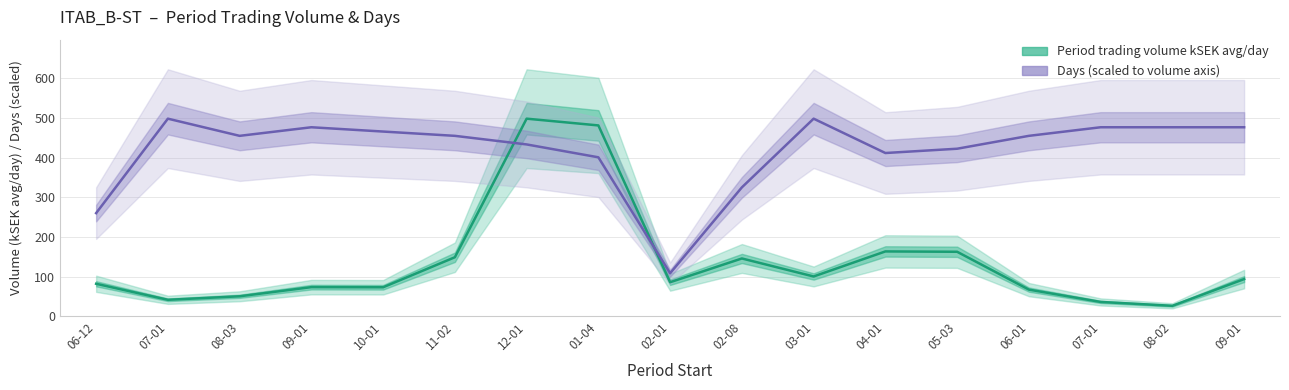

After their last crossing, which series has the higher values: Days (scaled) or Period trading volume kSEK avg/day?

Days (scaled)